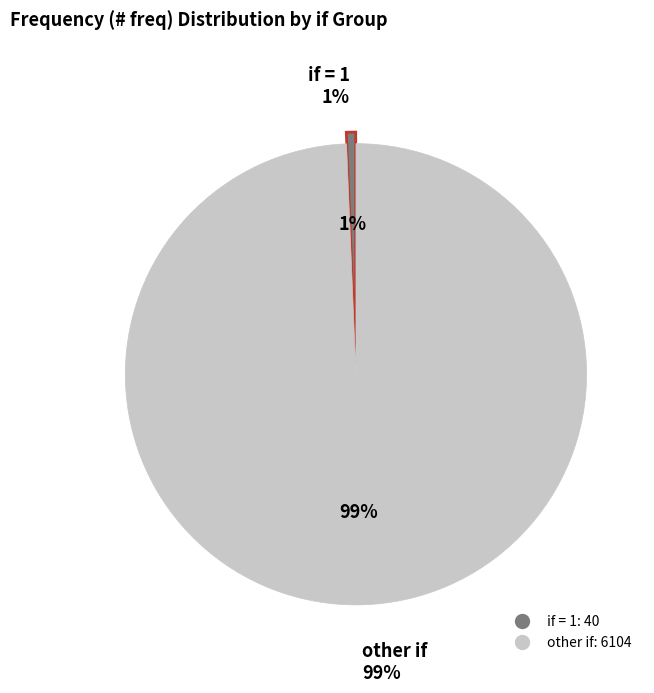

What is the smallest slice in the pie chart?

1